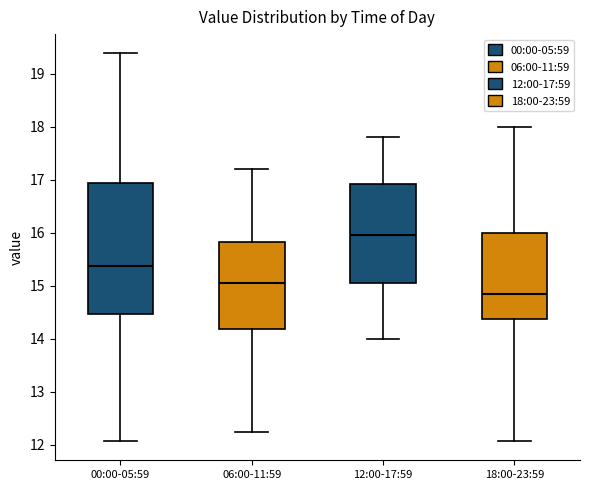

Which box is the tallest, from its lower edge to its upper edge?

00:00-05:59